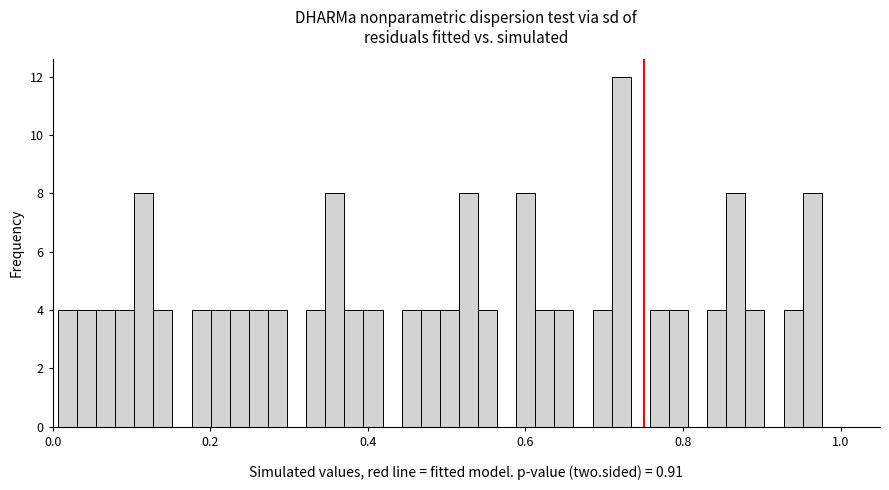

Read against the x-axis, roughly where is the centre of the tallest bar?

0.72